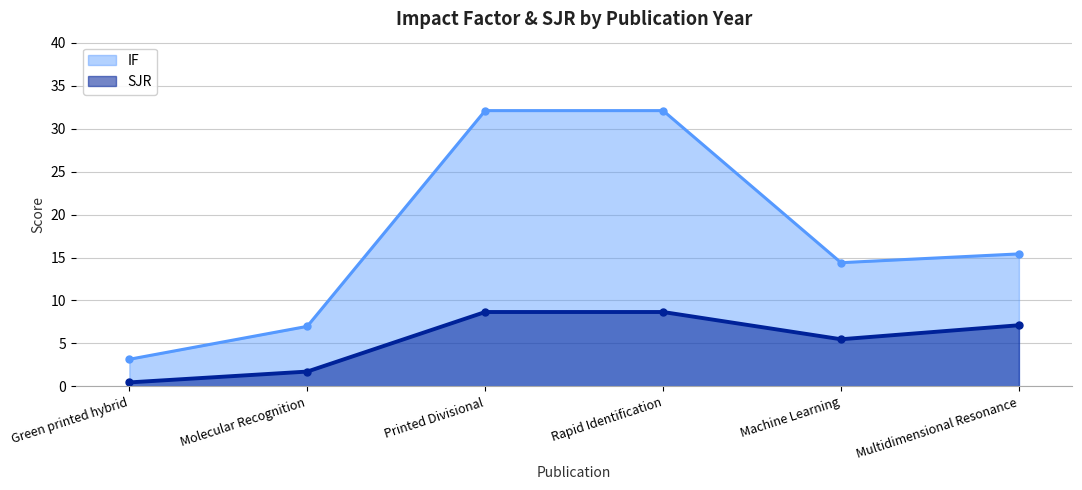

At which category does IF reach its first local valley?

Machine Learning